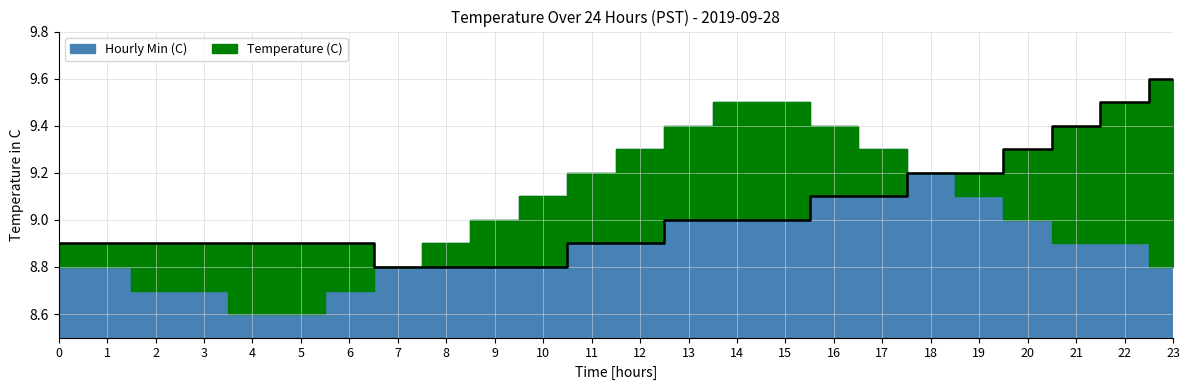

List the labels in order of value, largest first.

23, 22, 21, 20, 18, 19, 16, 17, 13, 14, 15, 0, 1, 2, 3, 4, 5, 6, 11, 12, 7, 8, 9, 10